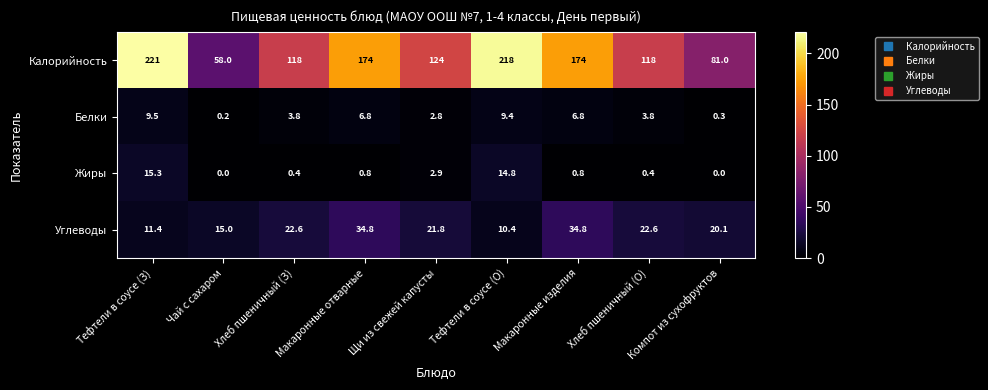

Which series has the largest total across all categories?

Калорийность